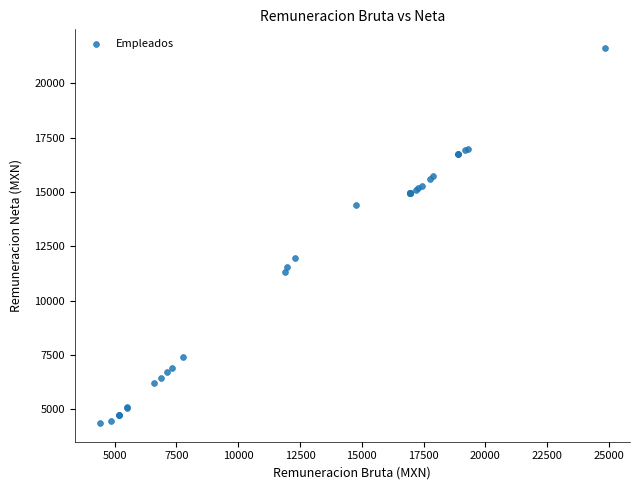

What Y value in the scatter plot is closest to 12999?

11945.2